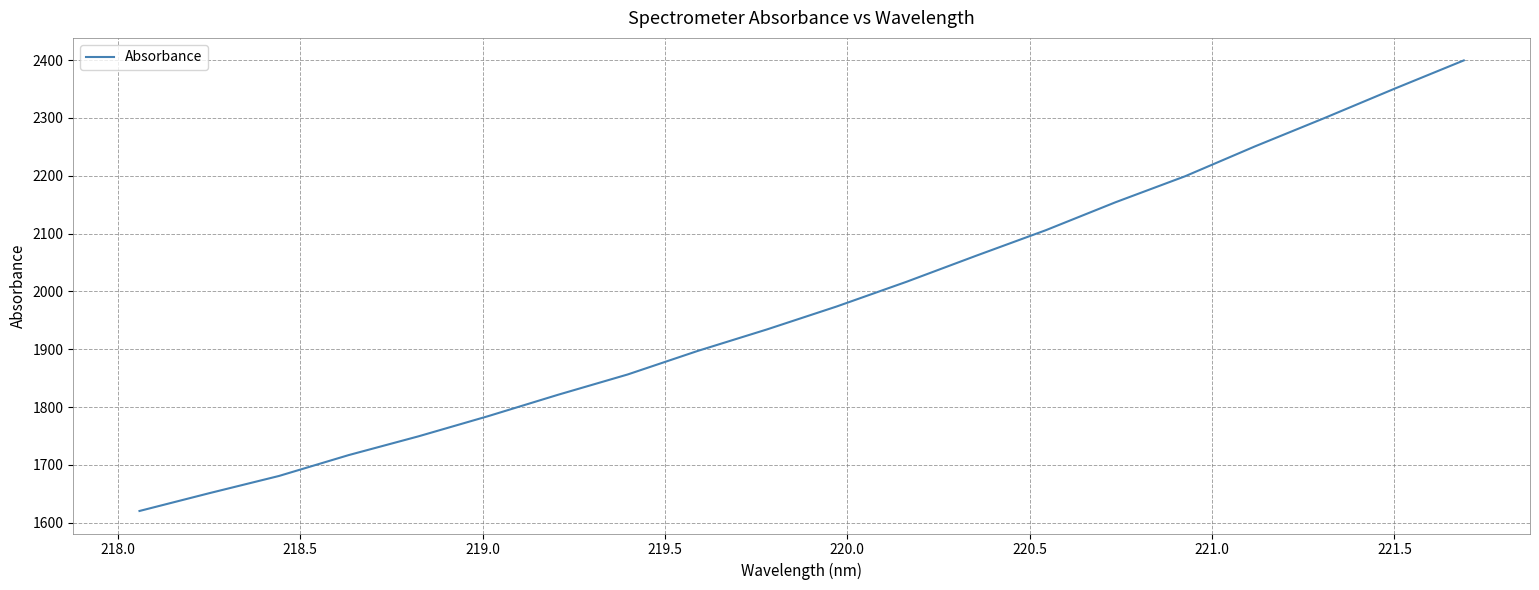

What is the difference between the maximum and minimum values?

779.2